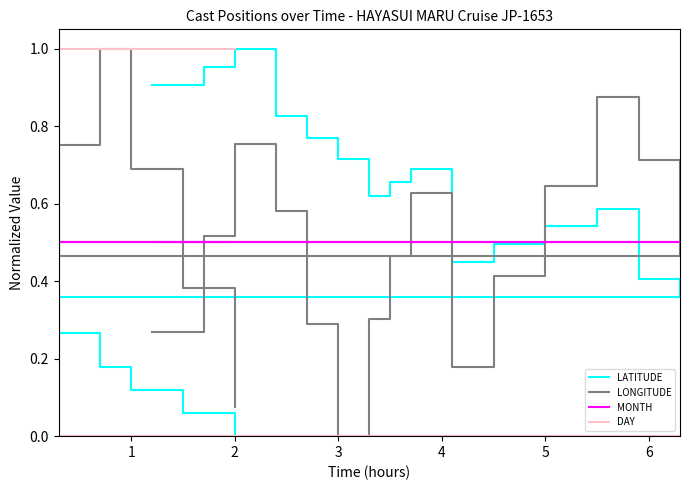

How many lines are shown in the chart?

4